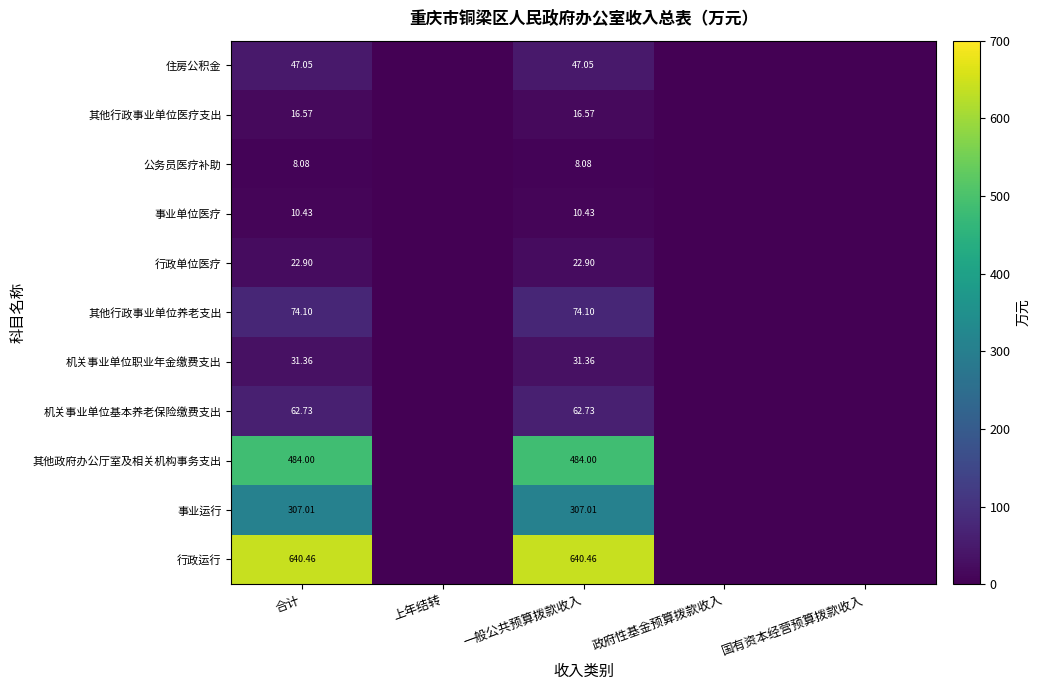

At how many categories does at least one series exceed 490?

2